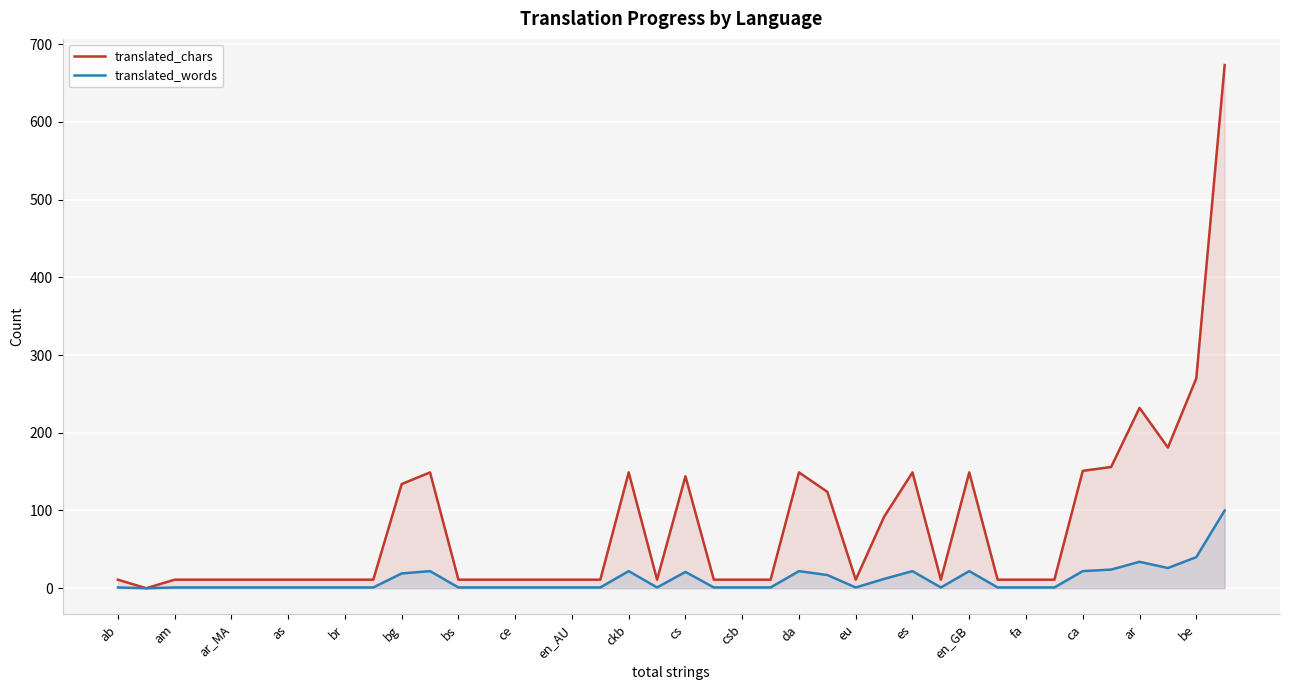

Does the chart display data point markers on the line(s)?

No